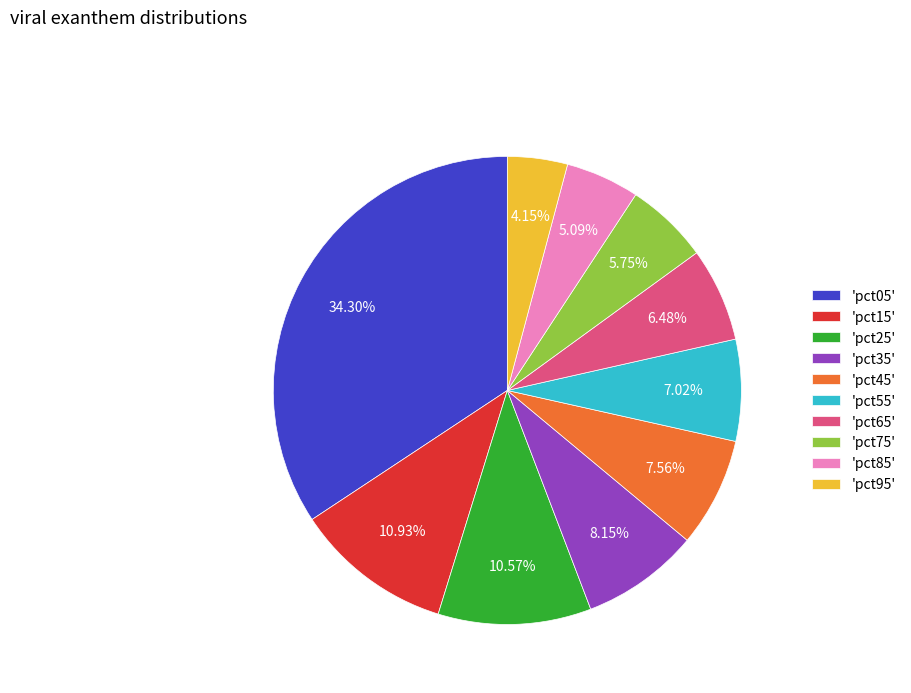

How many slices are in this pie chart?

10